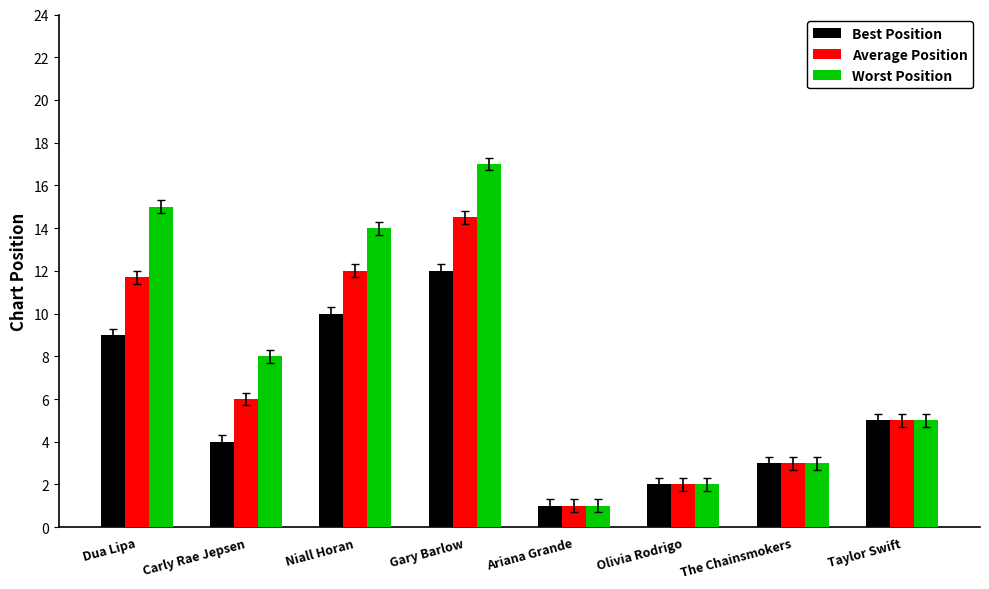

How many groups of bars are there?

8